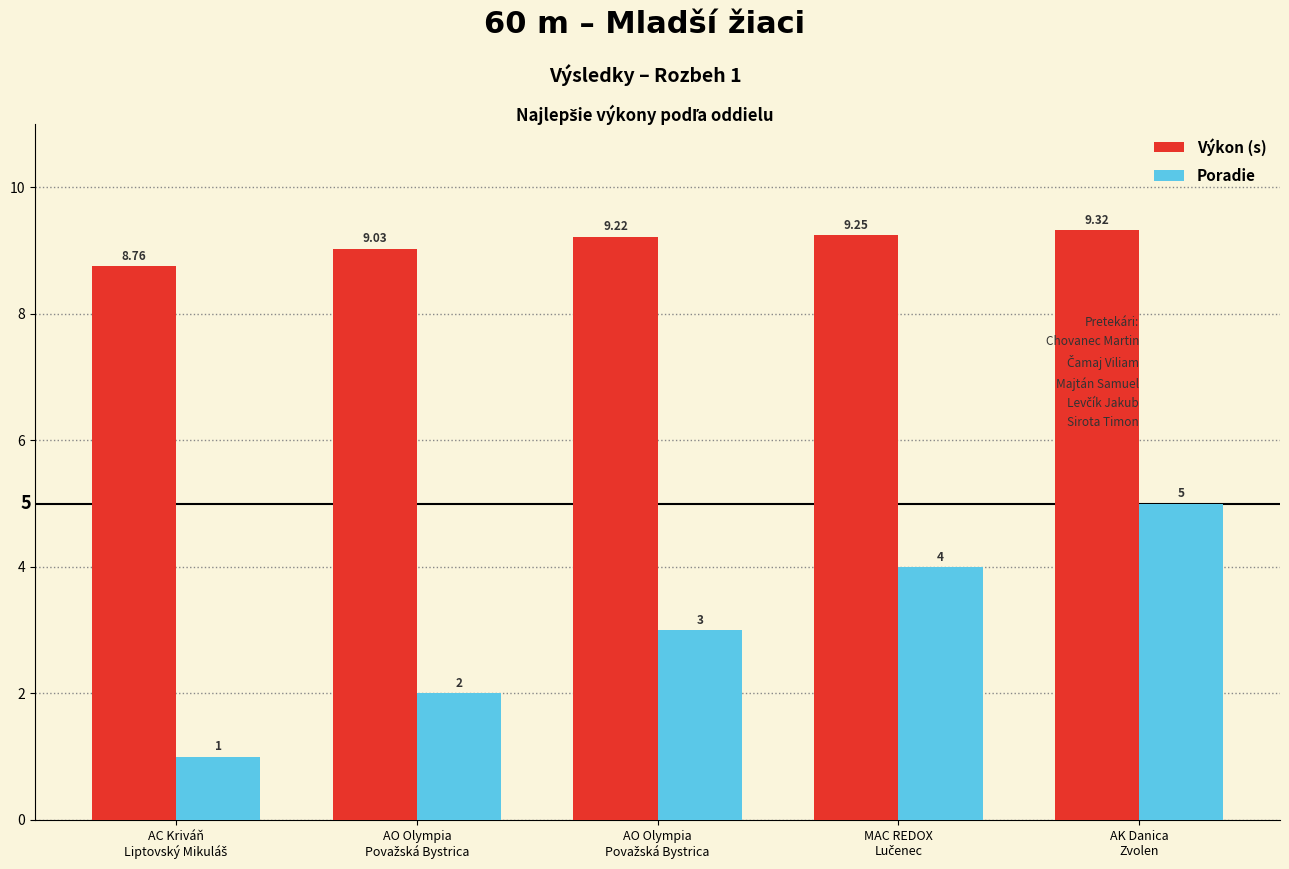

How many data points in Výkon (s) are above 9?

4